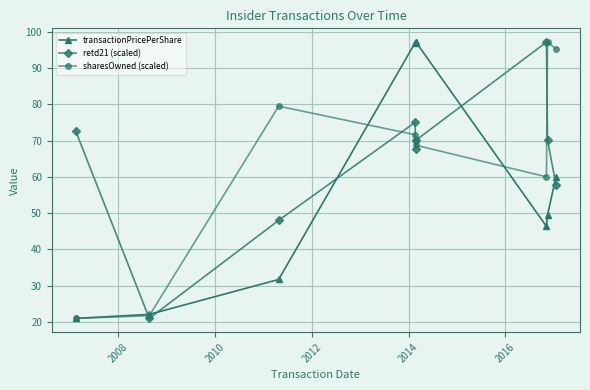

What is the value of the sharesOwned (scaled) point at the 9th from the left?

95.3